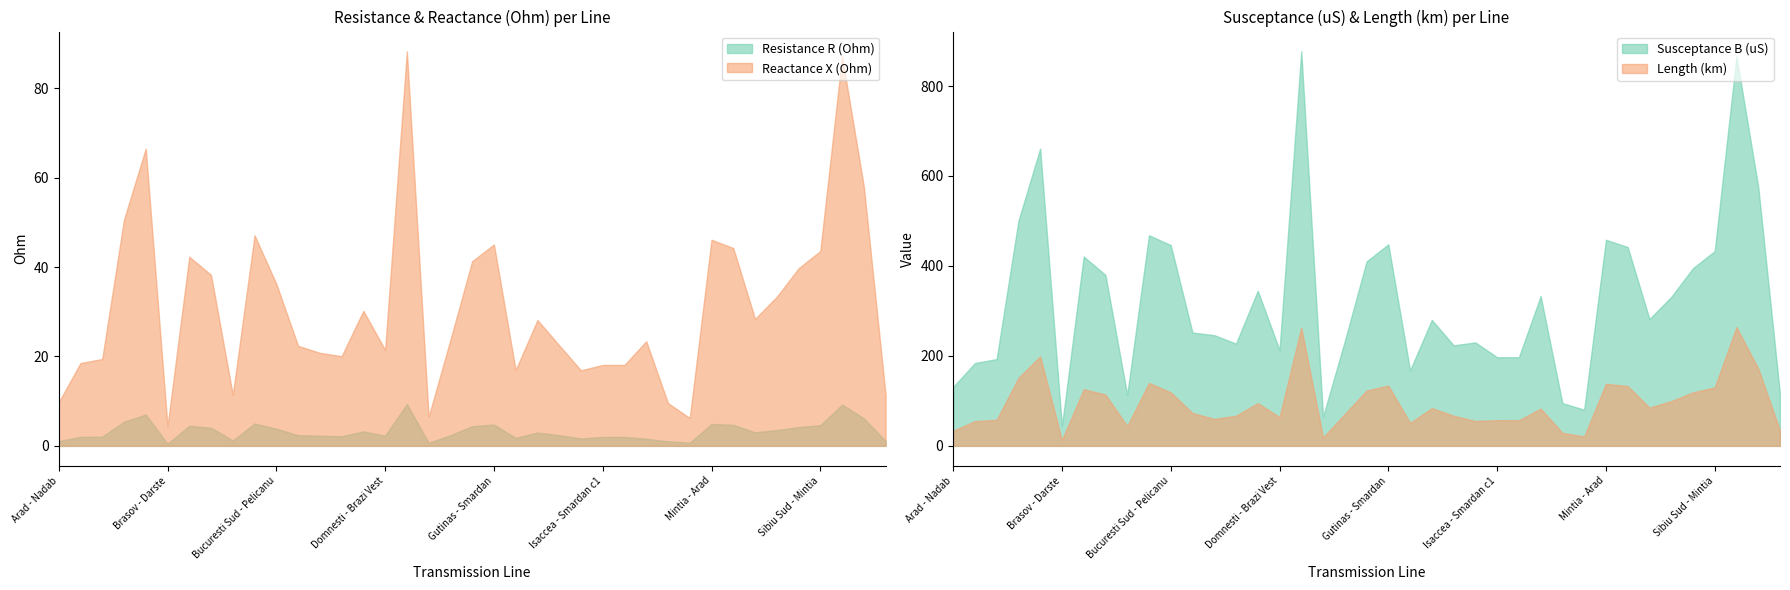

True or false: Length (km) and Resistance R (Ohm) cross at least once.

False